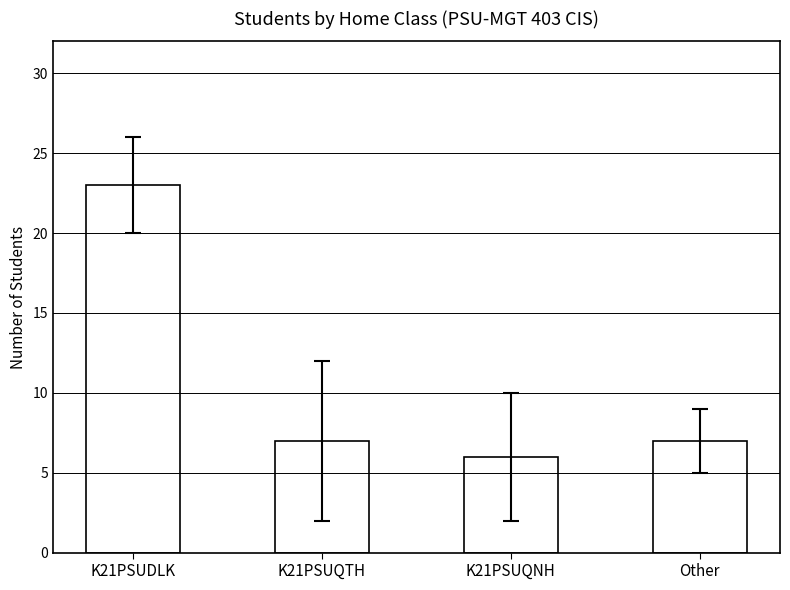

Reading left to right, what are all the values shown in this chart?

23	7	6	7